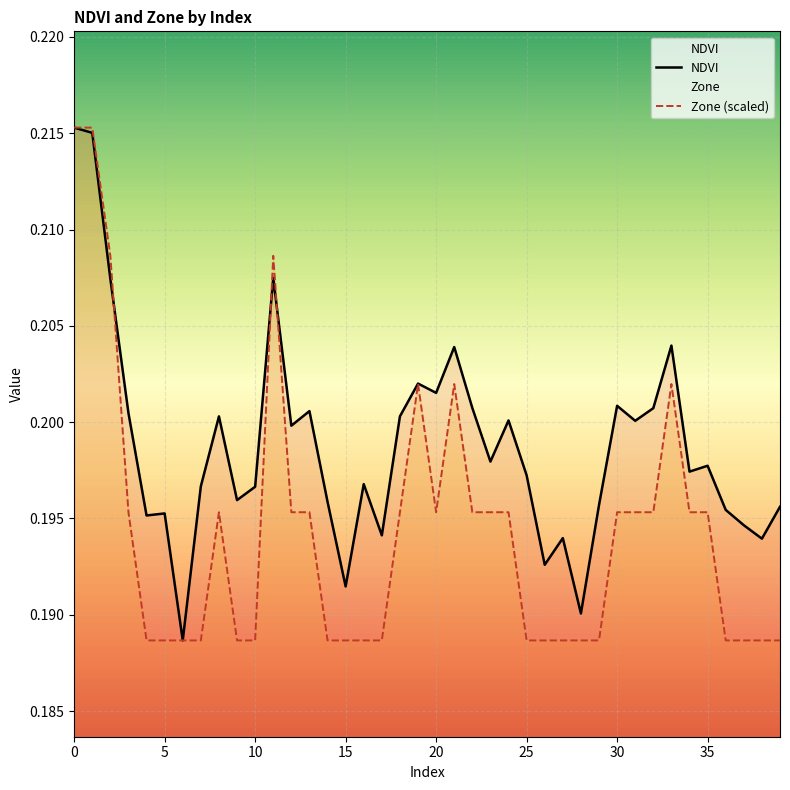

Reading left to right, what are all the values shown in this chart?

NDVI: 0.2	0.2	0.2	0.2	0.2	0.2	0.2	0.2	0.2	0.2	0.2	0.2	0.2	0.2	0.2	0.2	0.2	0.2	0.2	0.2	0.2	0.2	0.2	0.2	0.2	0.2	0.2	0.2	0.2	0.2	0.2	0.2	0.2	0.2	0.2	0.2	0.2	0.2	0.2	0.2
Zone (scaled): 0.2	0.2	0.2	0.2	0.2	0.2	0.2	0.2	0.2	0.2	0.2	0.2	0.2	0.2	0.2	0.2	0.2	0.2	0.2	0.2	0.2	0.2	0.2	0.2	0.2	0.2	0.2	0.2	0.2	0.2	0.2	0.2	0.2	0.2	0.2	0.2	0.2	0.2	0.2	0.2